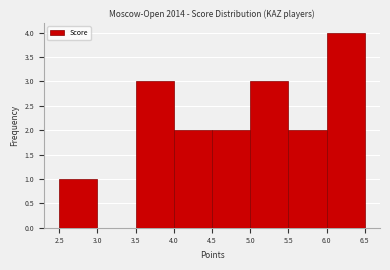

Reading left to right, transcribe this chart: for each bar, give the range it covers on the x-axis and its height. The values are not printed on the chart, so give them approximately, as read against the axis.

2.5 to 3.0: 1
3.0 to 3.5: 0
3.5 to 4.0: 3
4.0 to 4.5: 2
4.5 to 5.0: 2
5.0 to 5.5: 3
5.5 to 6.0: 2
6.0 to 6.5: 4